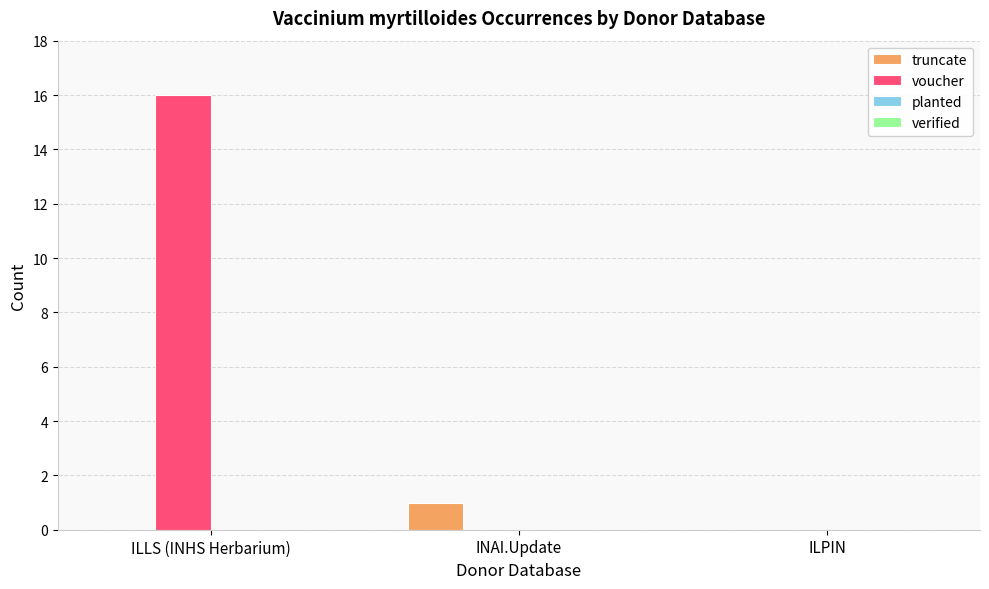

How many categories are shown in the chart?

3